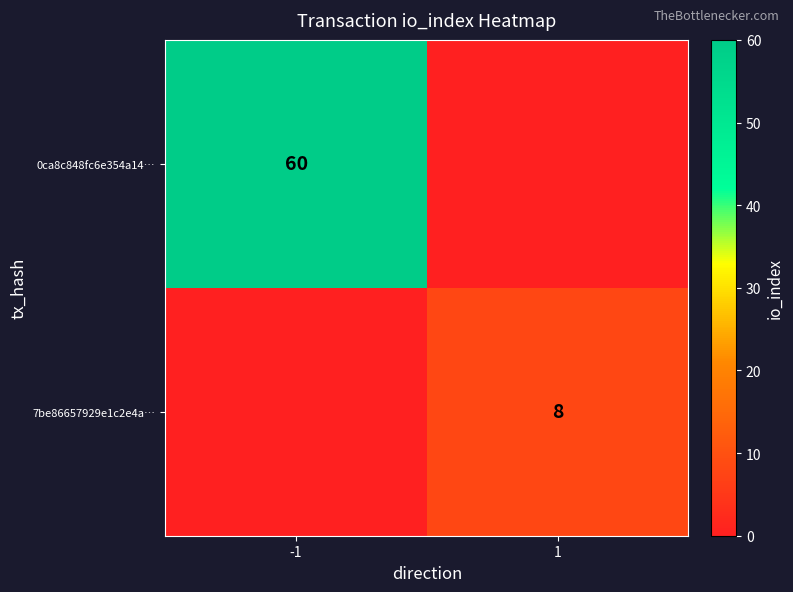

The 0ca8c848fc6e354a14… series shows 33 at -1. True or false?

False